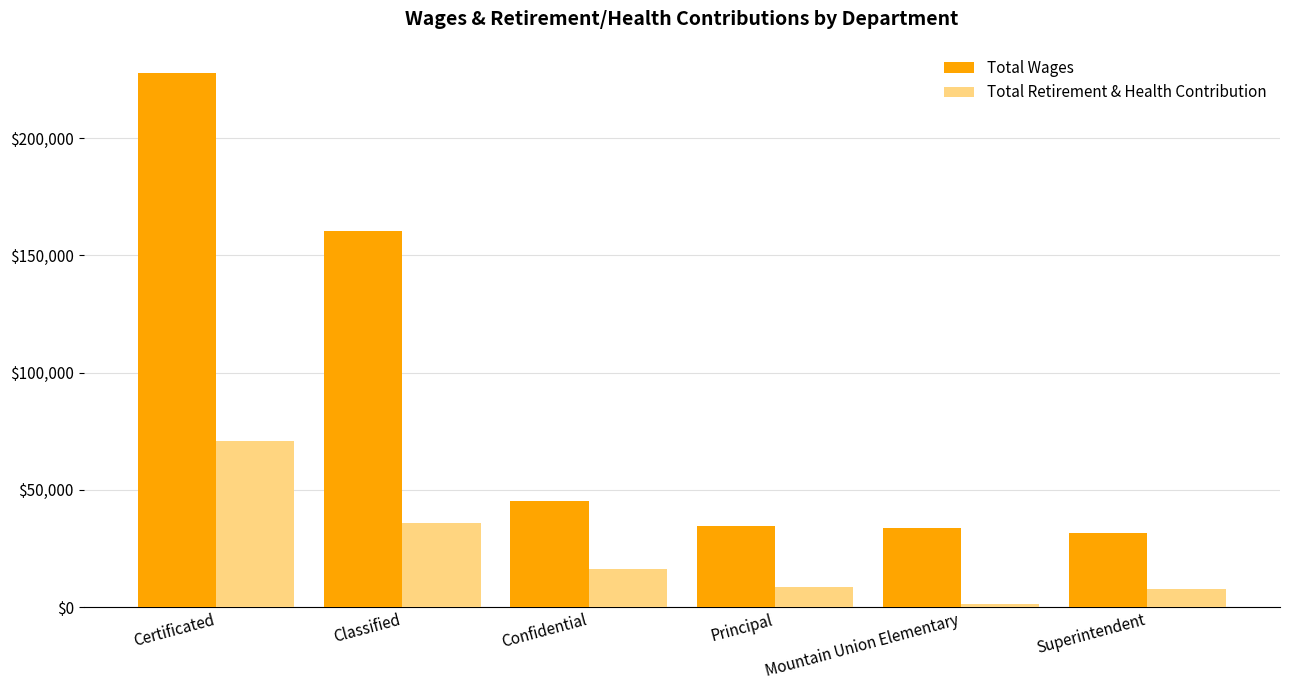

What is the average value of the Total Retirement & Health Contribution series?

23456